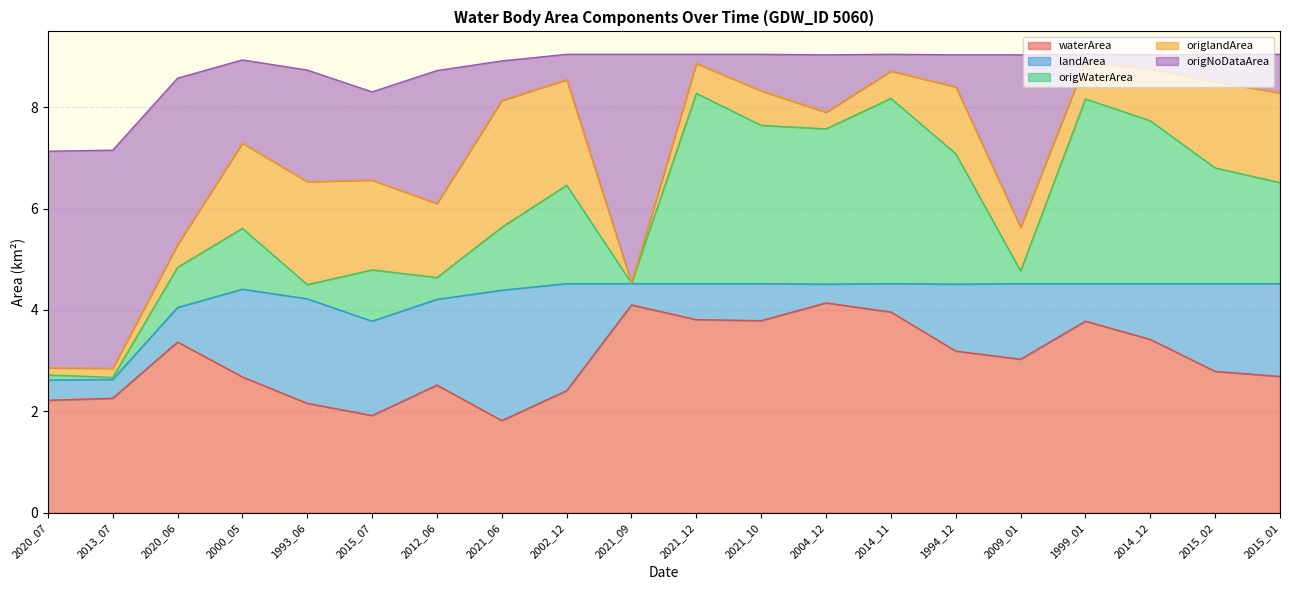

How many lines are shown in the chart?

5